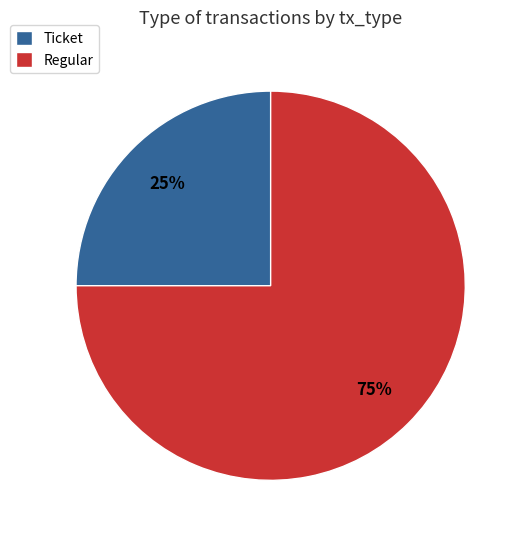

Which slice is the largest?

Regular